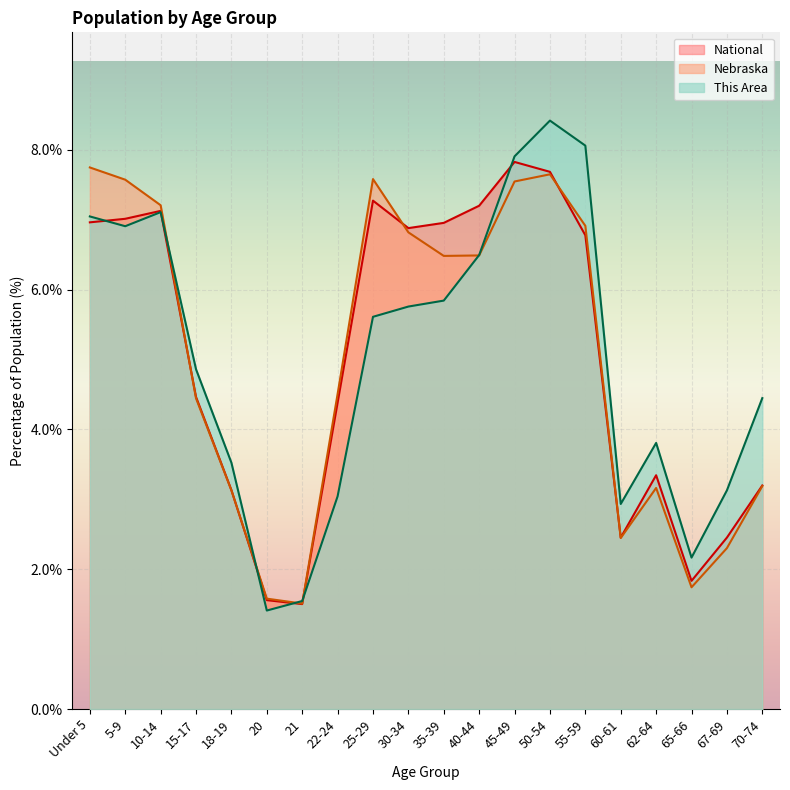

What is the sum of all National values?

100.0